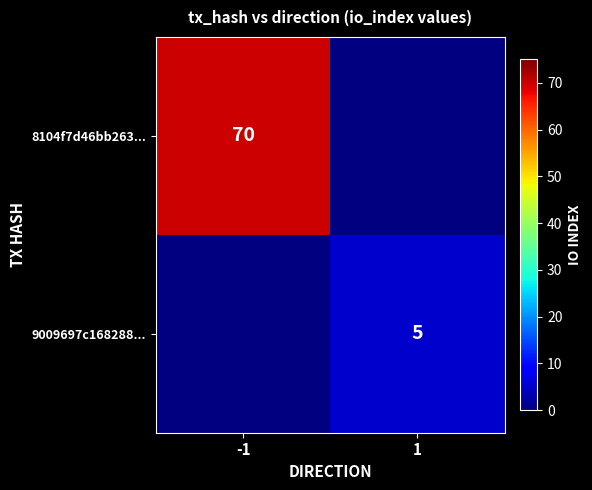

The 9009697c168288... series shows 5 at 1. True or false?

True